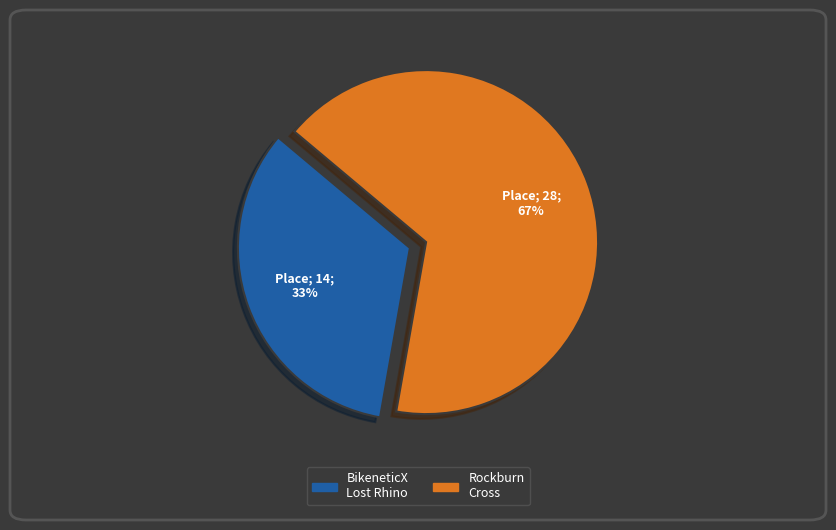

Is there a majority slice in this chart?

Yes